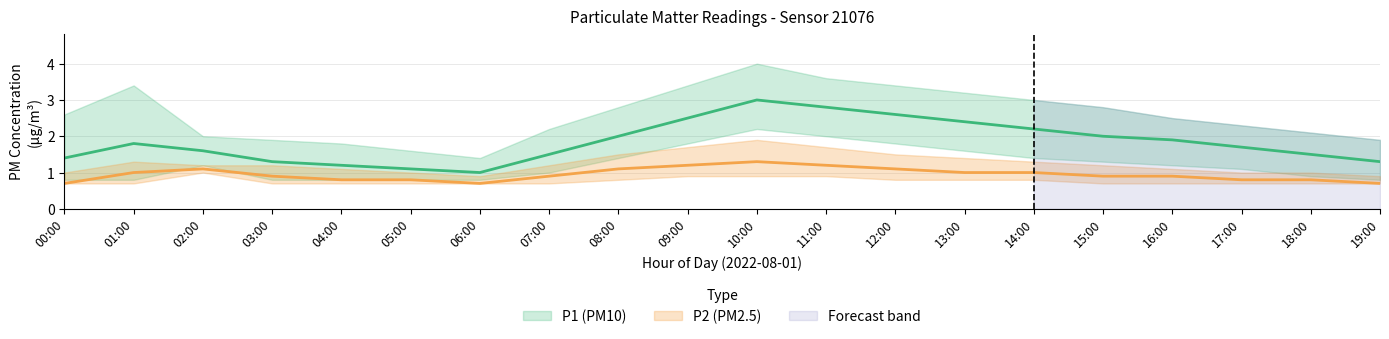

What is the label of the 14th point from the left?

13:00